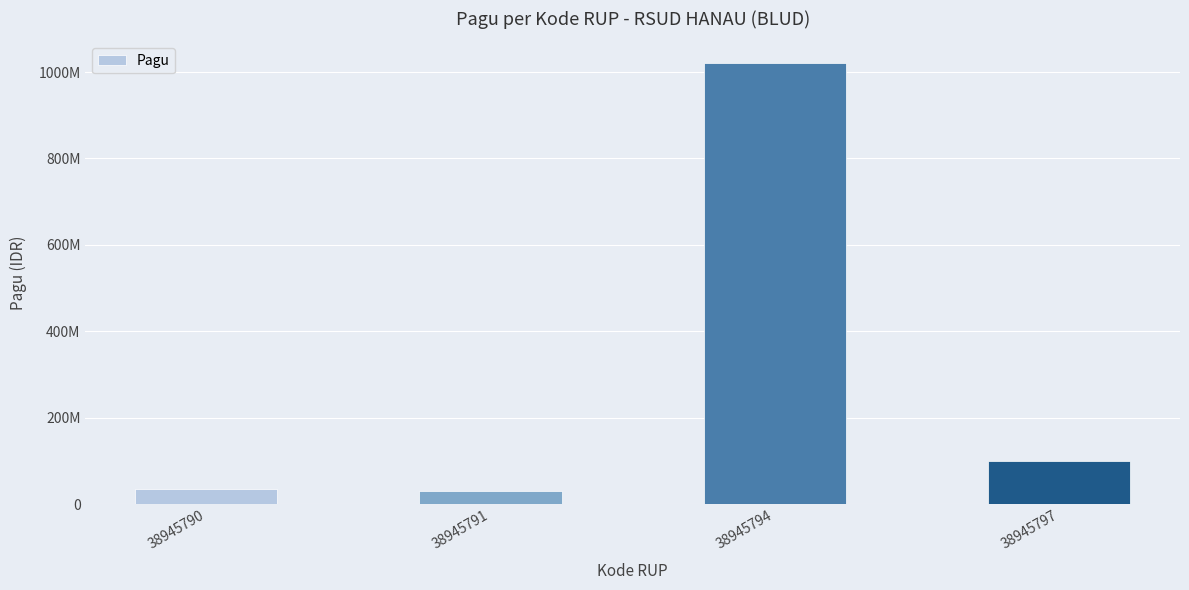

True or false: the data shows 46417471 at 38945797.

False